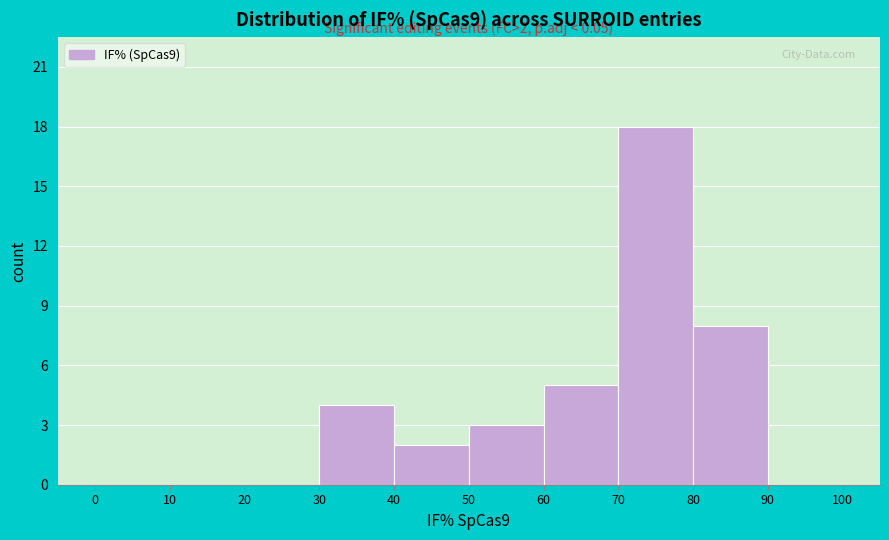

Over which range of the x-axis is the bar tallest?

70 to 80